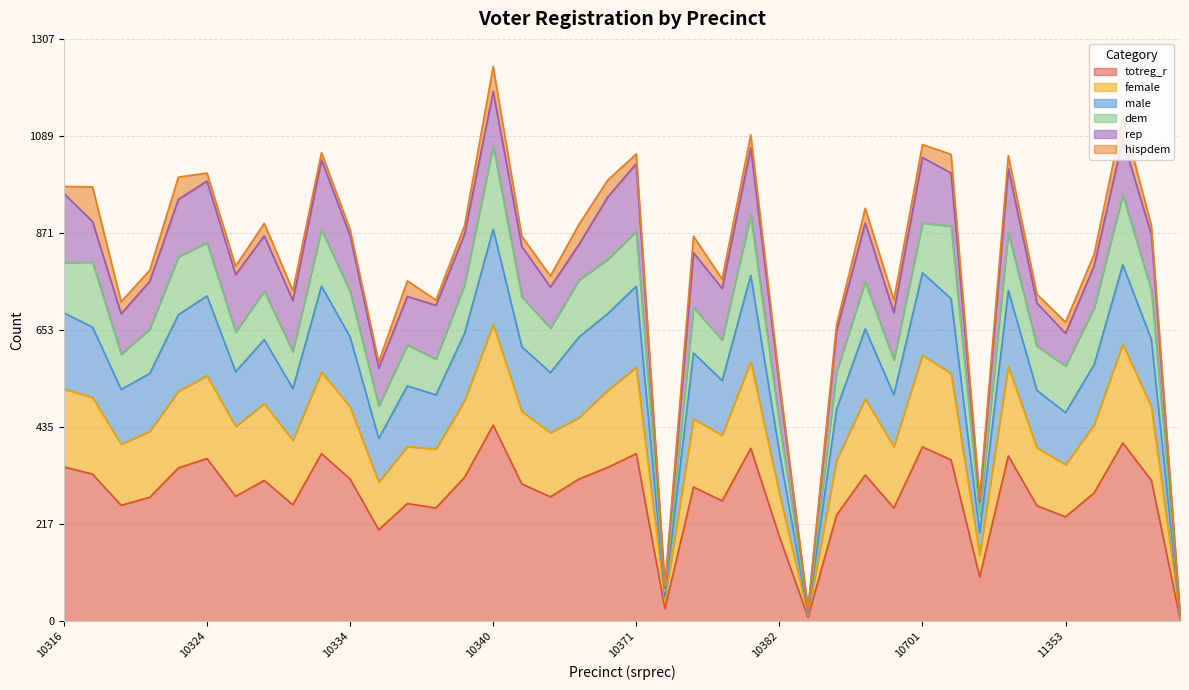

At which category is the sum across all series the highest?

10340